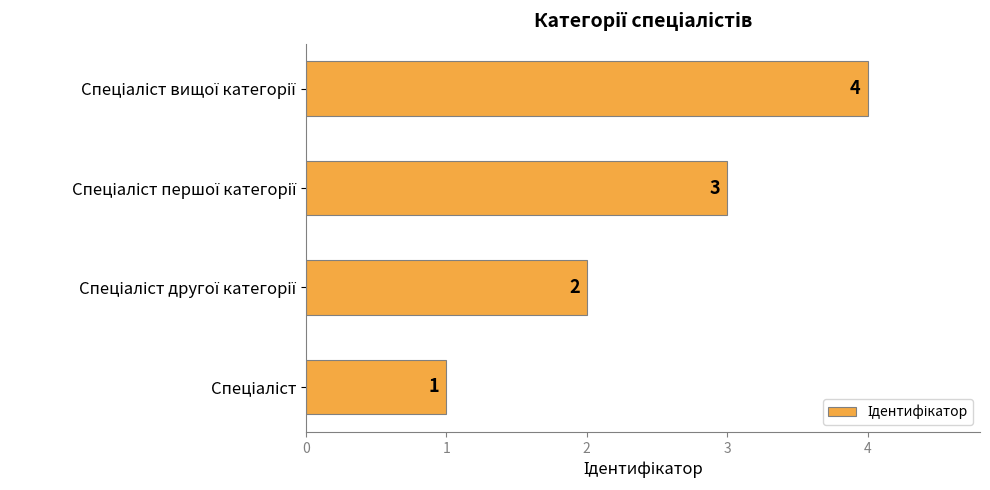

What is the maximum value shown in the chart?

4